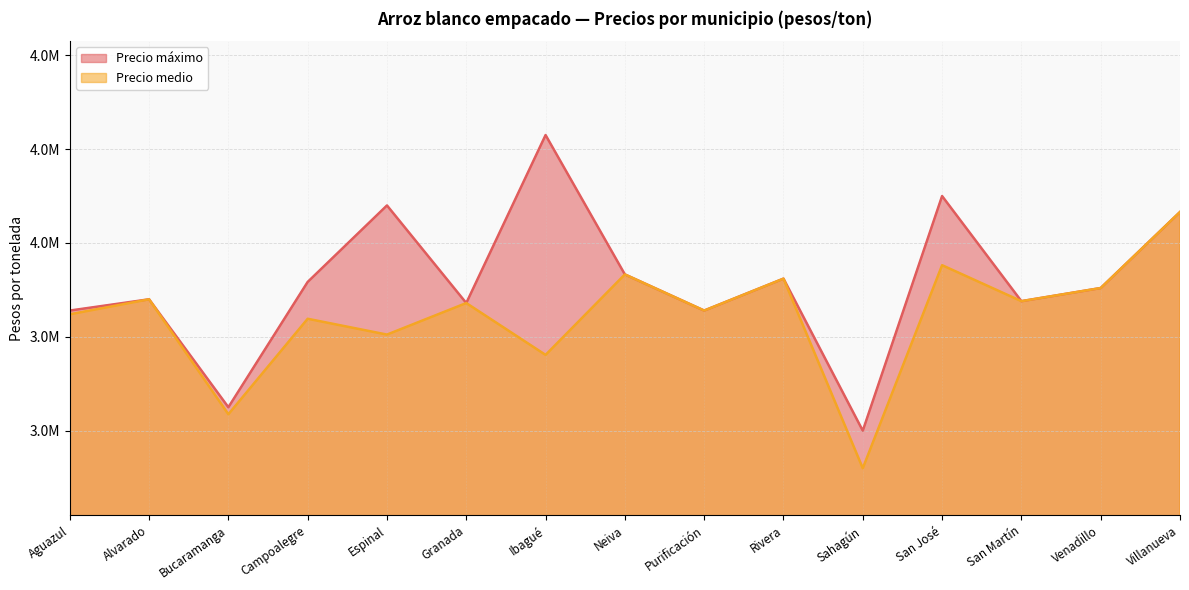

What position from the left is Aguazul?

1